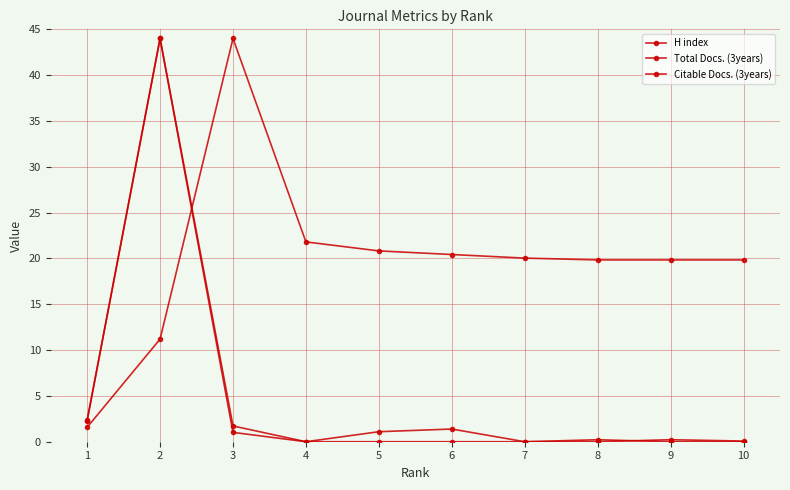

What is the maximum value shown in the chart?

44.0